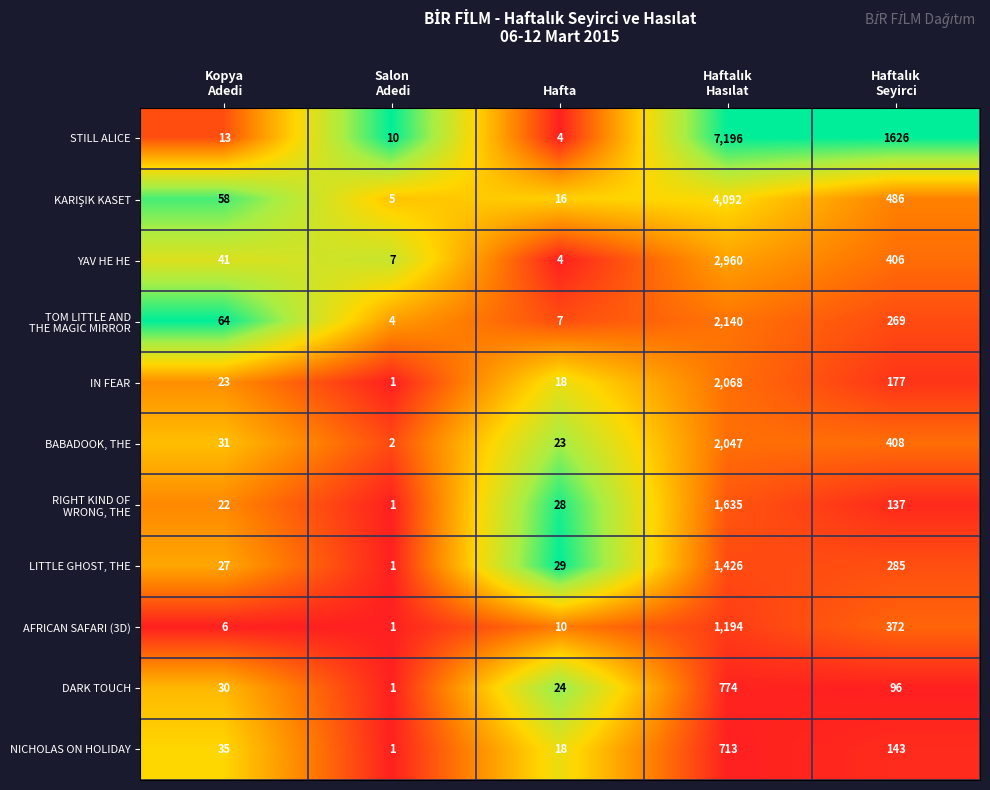

Which series has the widest spread of values?

STILL ALICE